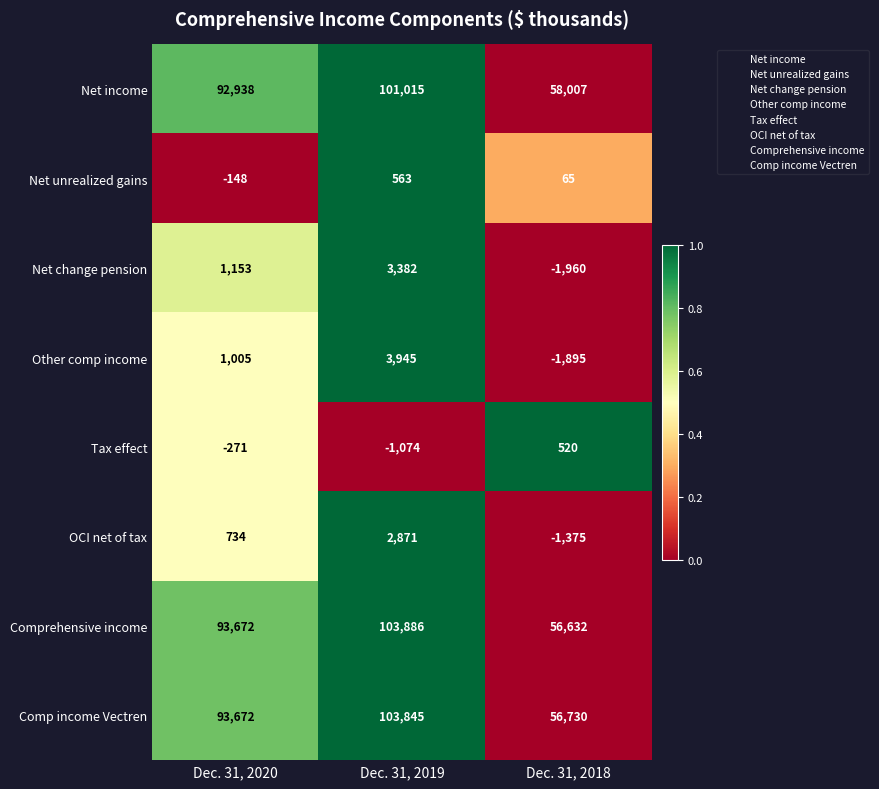

At which category is the sum across all series the highest?

Dec. 31, 2019